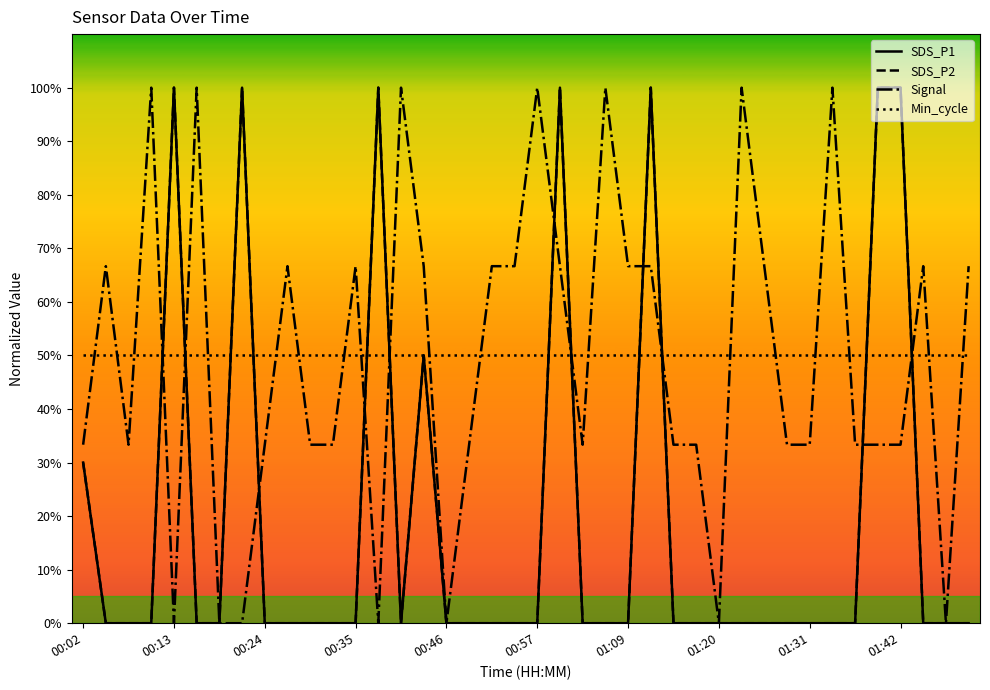

Is this an area chart (filled region under the line)?

No